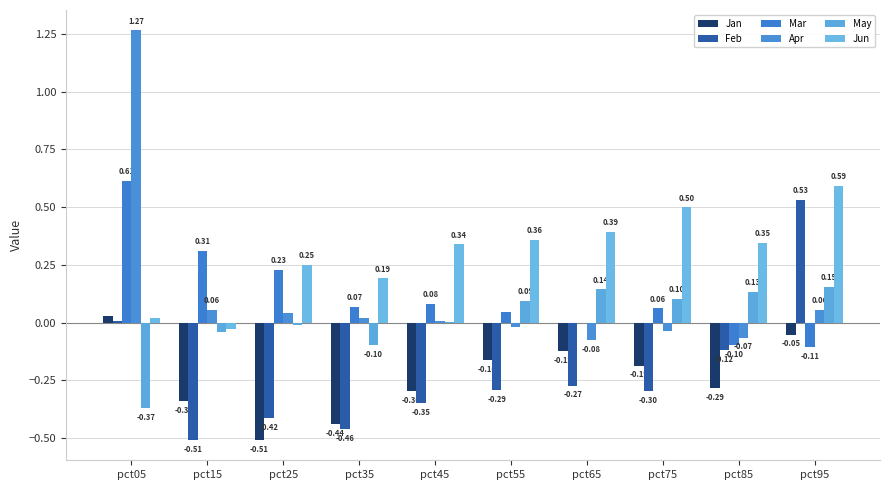

Reading left to right, extract all data points from this chart.

Jan: 0.0	-0.3	-0.5	-0.4	-0.3	-0.2	-0.1	-0.2	-0.3	-0.1
Feb: 0.0	-0.5	-0.4	-0.5	-0.3	-0.3	-0.3	-0.3	-0.1	0.5
Mar: 0.6	0.3	0.2	0.1	0.1	0.0	-0.0	0.1	-0.1	-0.1
Apr: 1.3	0.1	0.0	0.0	0.0	-0.0	-0.1	-0.0	-0.1	0.1
May: -0.4	-0.0	-0.0	-0.1	0.0	0.1	0.1	0.1	0.1	0.2
Jun: 0.0	-0.0	0.3	0.2	0.3	0.4	0.4	0.5	0.3	0.6